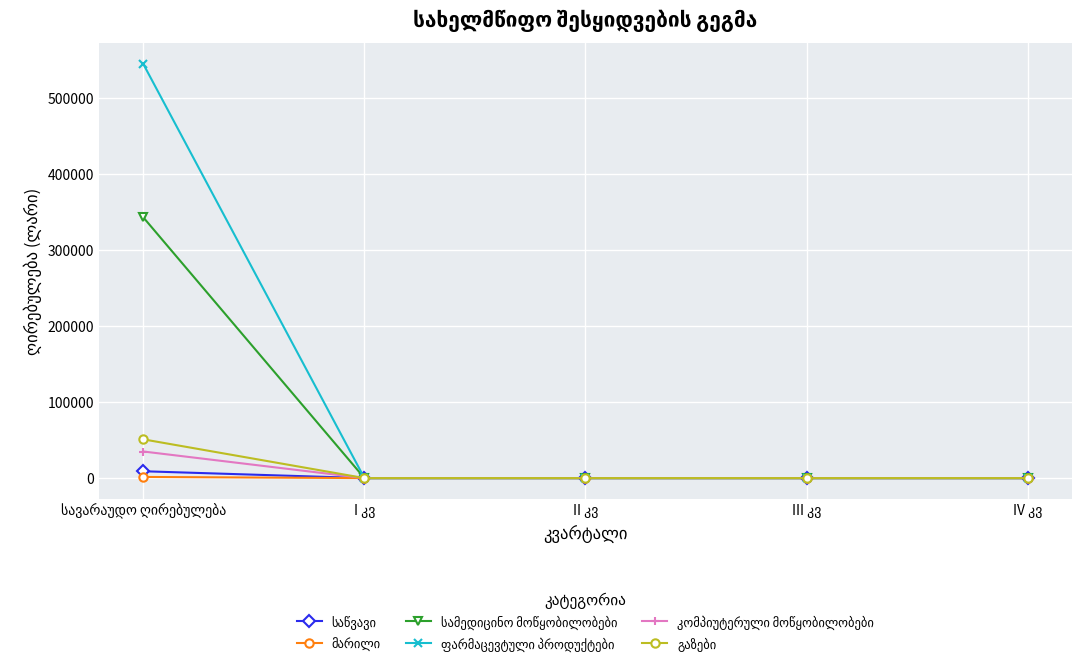

What is the greatest value displayed?

544900